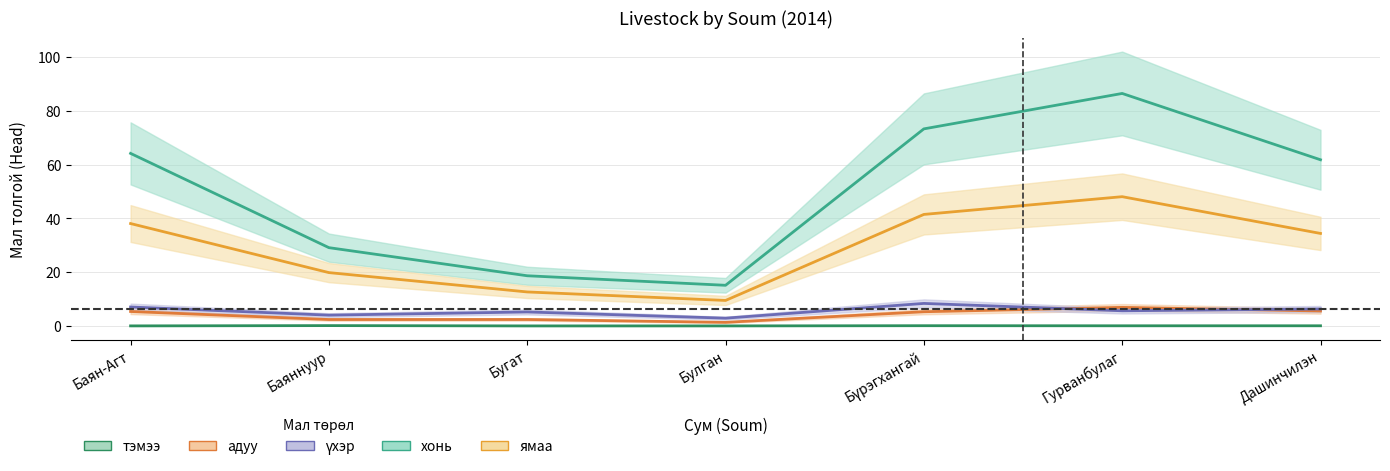

What is the maximum value for тэмээ?

0.1